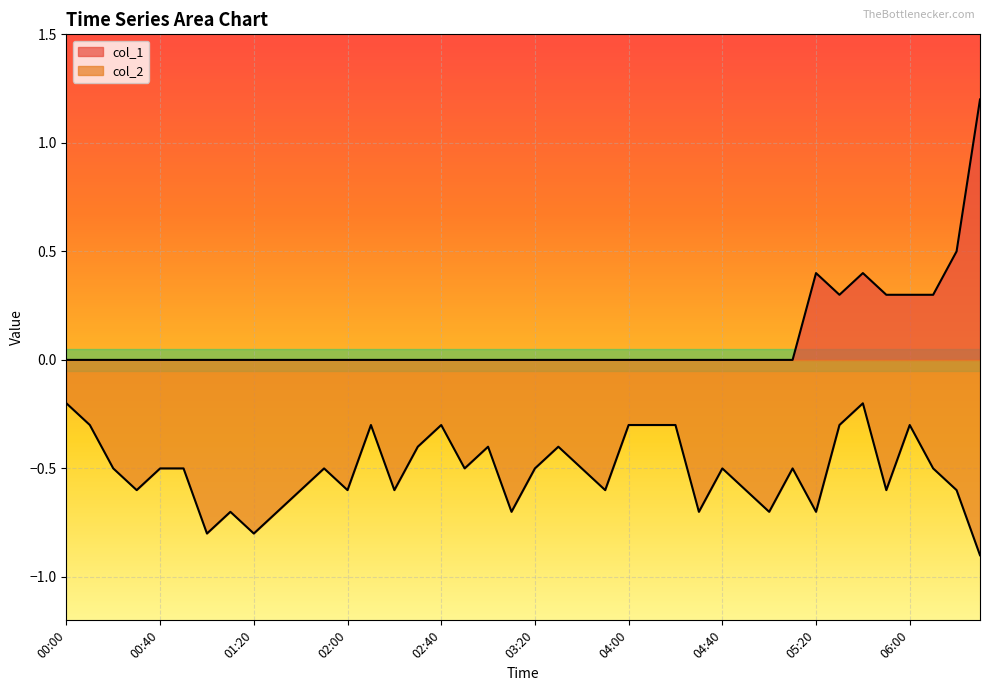

Rank the series at 05:10 from highest to lowest value.

col_1, col_2